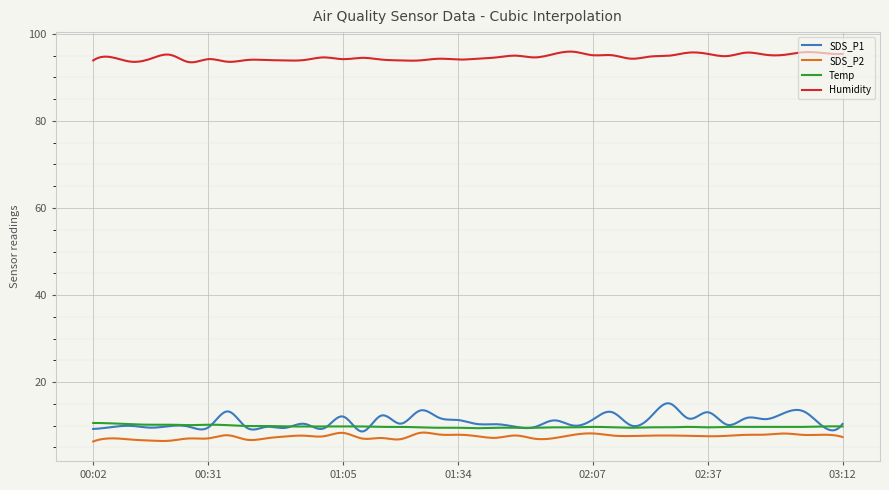

Which series has the largest range (max minus min)?

SDS_P1